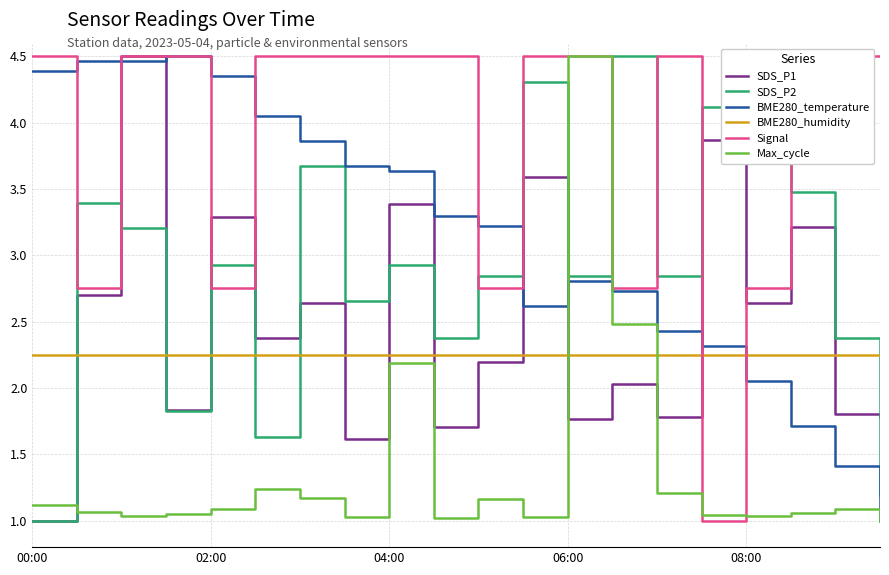

The value of SDS_P1 at 02:00 is 3.3. True or false?

True